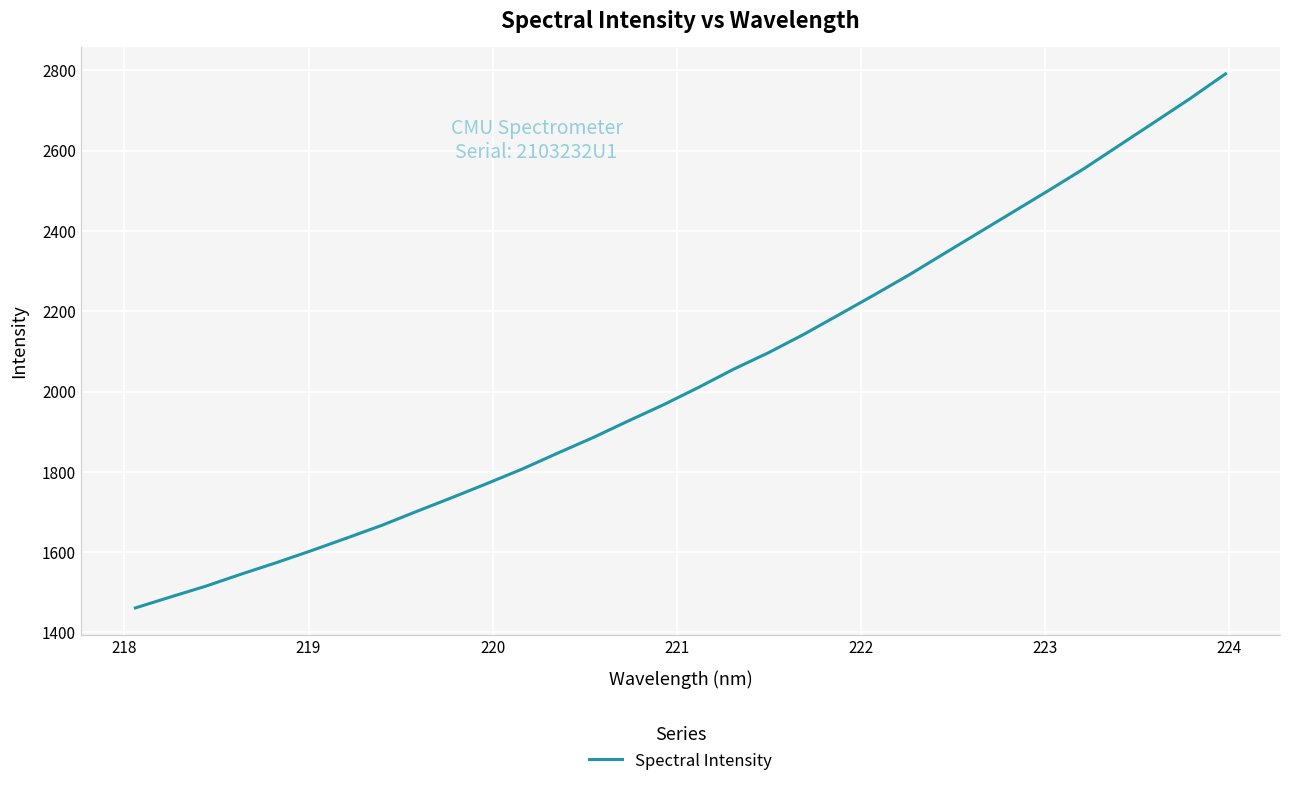

What is the average value?

2037.9